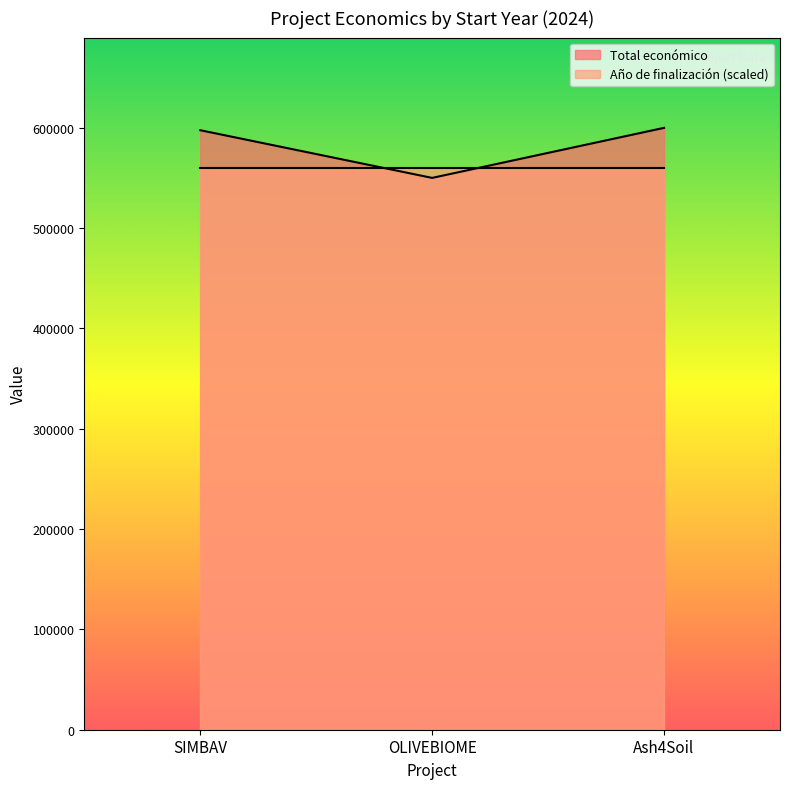

What is the label of the 2nd point from the right?

OLIVEBIOME